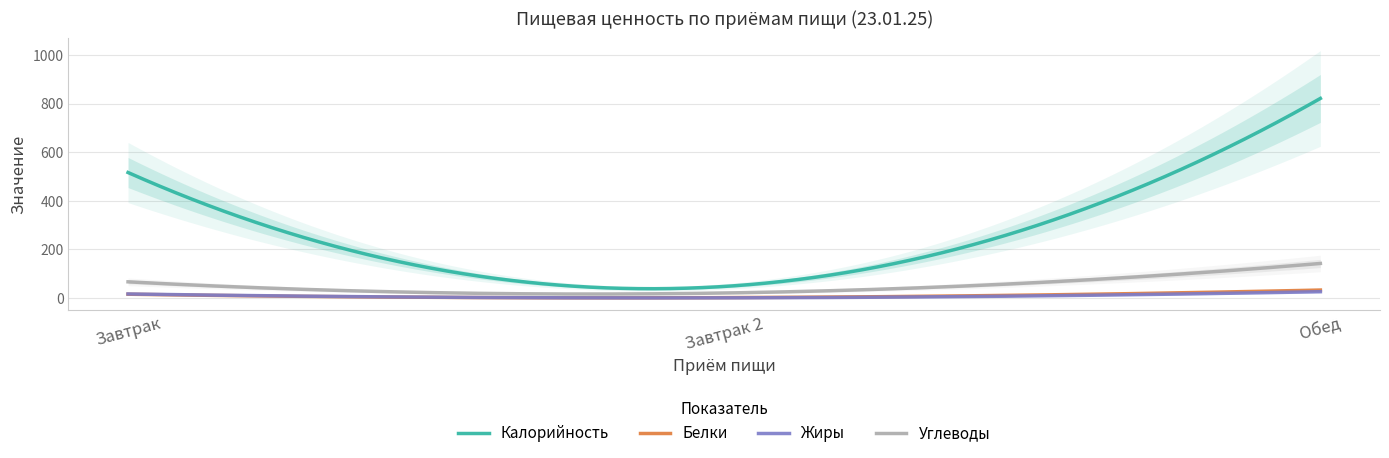

At which category is the sum across all series the highest?

Обед